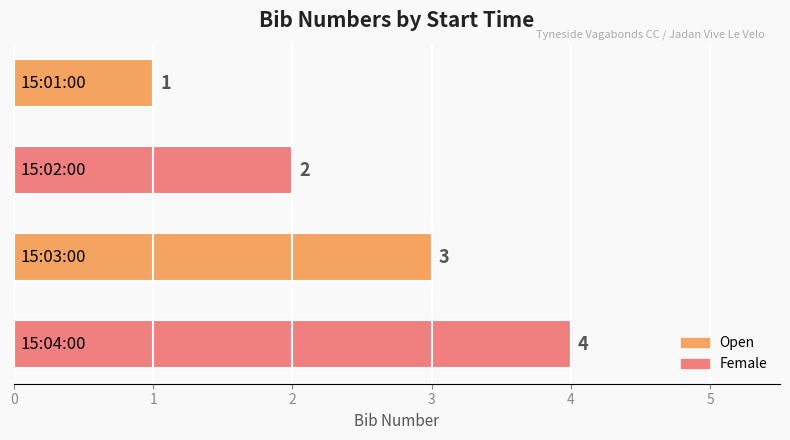

How many values are between 2 and 4?

3